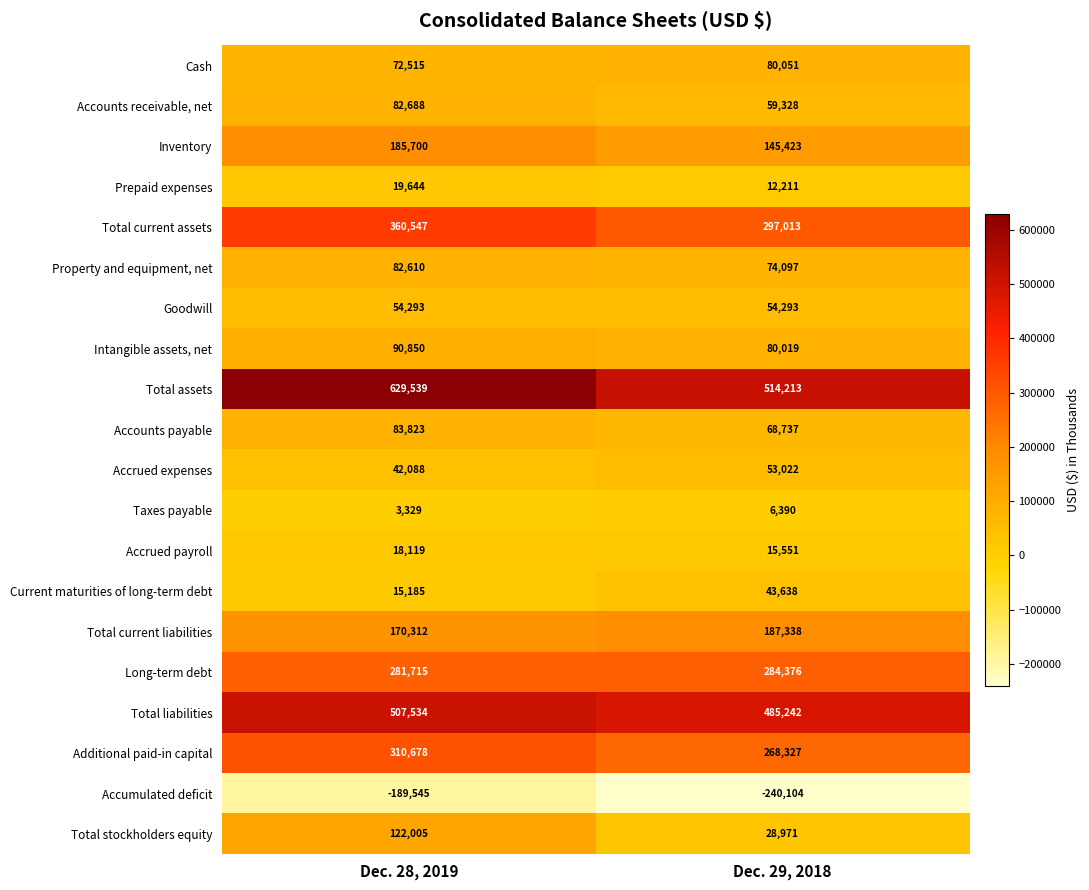

What is the smallest value displayed?

-240104